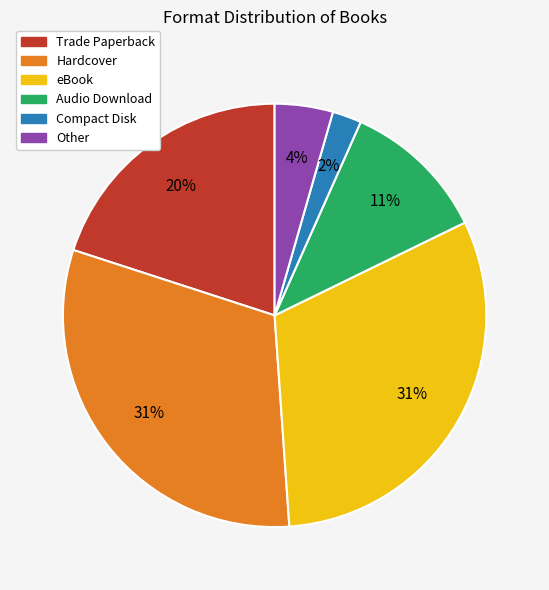

True or false: eBook accounts for 31% of the total.

True